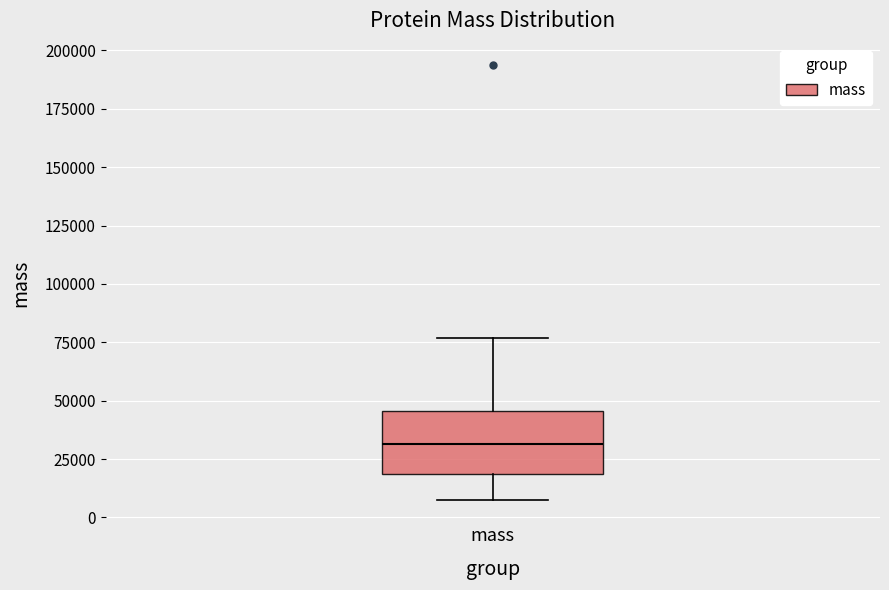

Where is the upper edge of the box for mass on the y-axis? The values are not printed on the chart, so give them approximately, as read against the axis.

45000